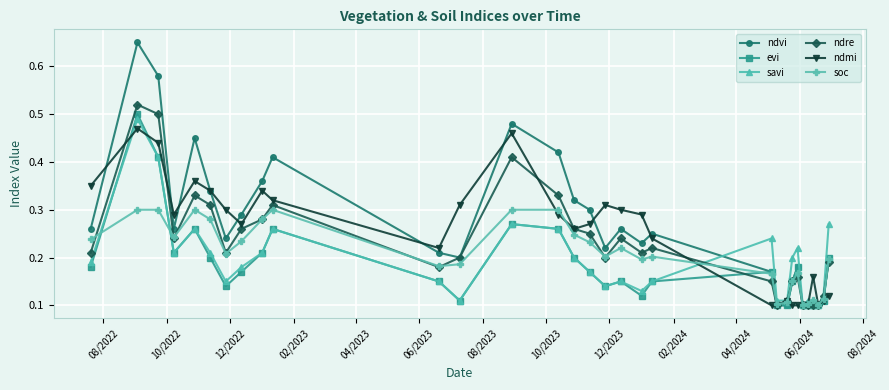

True or false: soc has more than 1 points higher than both neighbors.

True